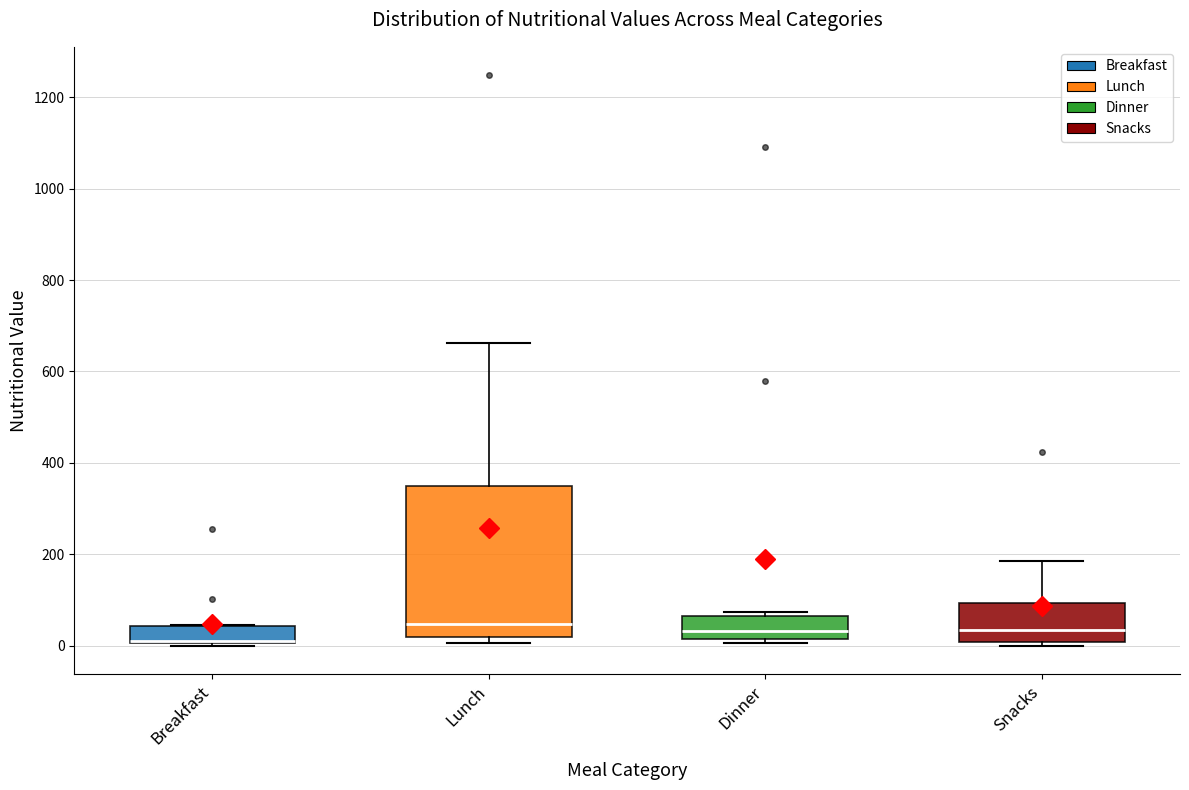

Reading left to right, transcribe this box plot: for each box, give where its median line is, the range the box spans, and where its two whiskers end, as read against the y-axis. The values are not printed on the chart, so give them approximately, as read against the axis.

Breakfast: median 0 (drawn on the box's lower edge), box 0 to 40, whiskers 0 to 40
Lunch: median 40, box 20 to 340, whiskers 0 to 660
Dinner: median 40, box 20 to 60, whiskers 0 to 80
Snacks: median 40, box 0 to 100, whiskers 0 (just below the box's lower edge) to 180